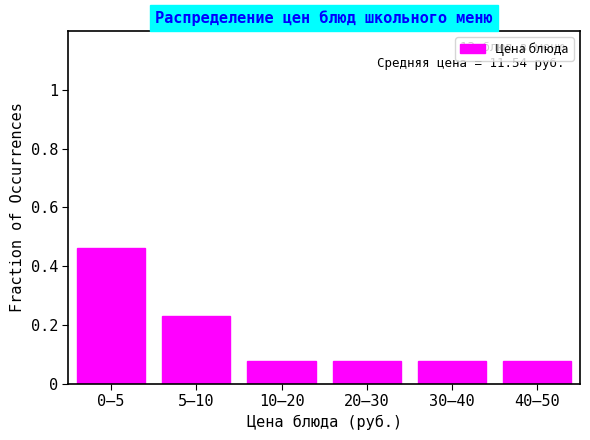

What is the sum of the values at 40–50 and 5–10?

0.3